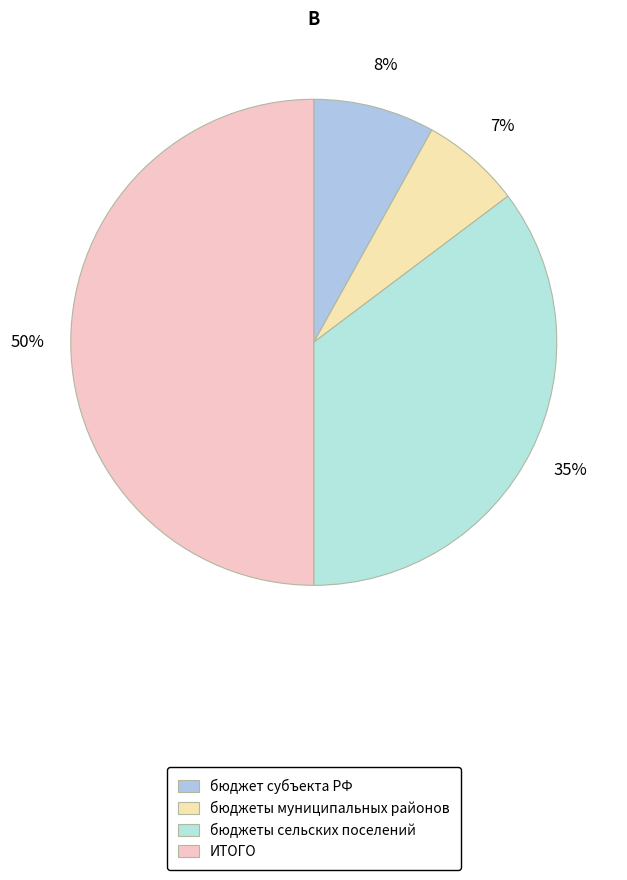

The бюджеты сельских поселений slice represents 35% of the pie. True or false?

True